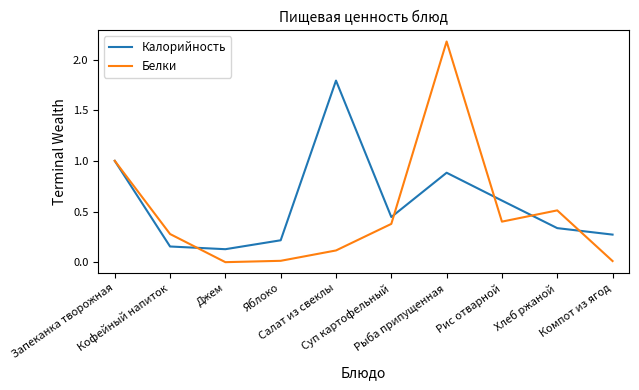

What is the sum of all Калорийность values?

5.8